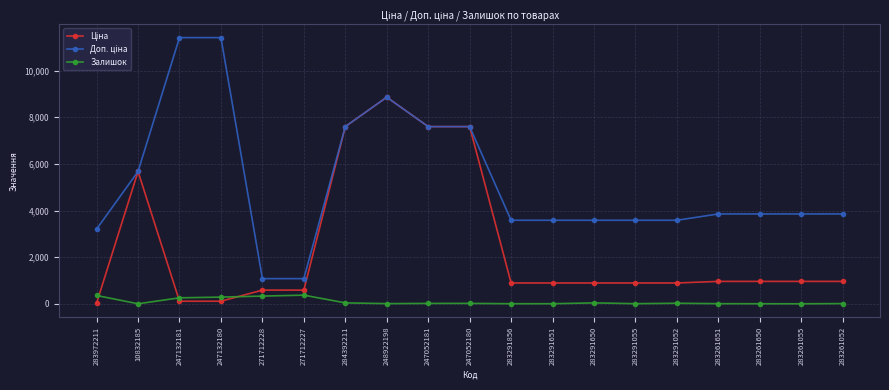

What is the value of the Залишок point at the 11th from the left?

7.0